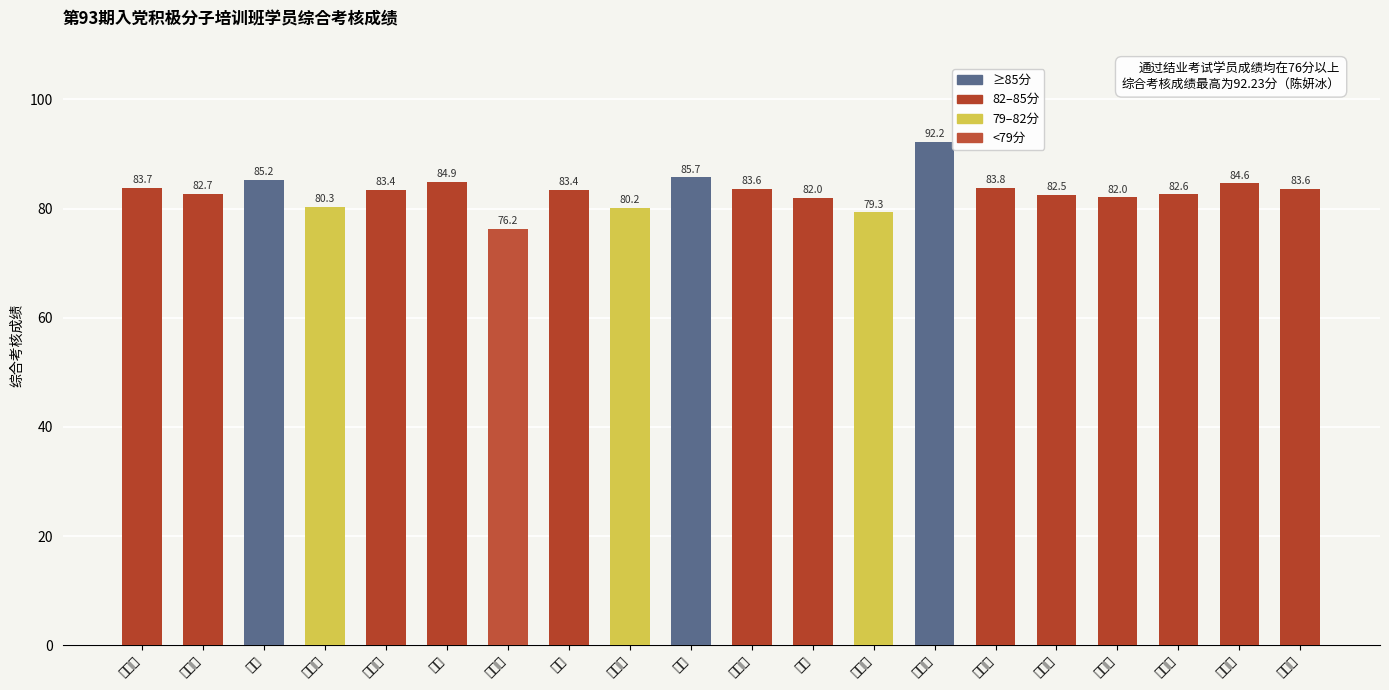

Reading left to right, transcribe all the data shown in this chart.

黄翠红=83.7	宋文静=82.7	贾佳=85.2	刘国强=80.3	梁增发=83.4	凌晨=84.9	邢丕鹏=76.2	姜烨=83.4	兰儒剑=80.2	刘琪=85.7	刘香丽=83.6	裴虎=82.0	蔡华博=79.3	陈妍冰=92.2	崔育玮=83.8	贺紫航=82.5	黄金燕=82.0	李世国=82.6	李英琪=84.6	梁晓娅=83.6